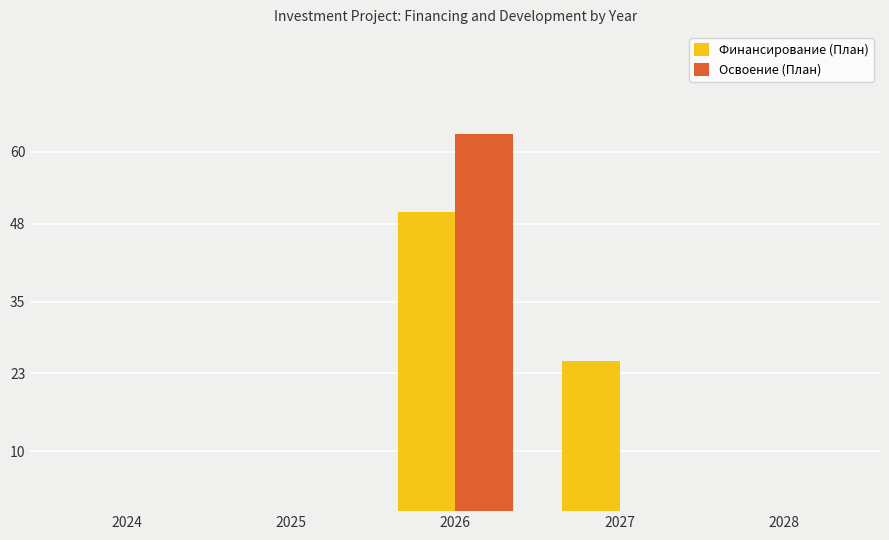

Reading left to right, what are all the values shown in this chart?

Финансирование (План): 2024=0	2025=0	2026=50	2027=25	2028=0
Освоение (План): 2024=0	2025=0	2026=63	2027=0	2028=0